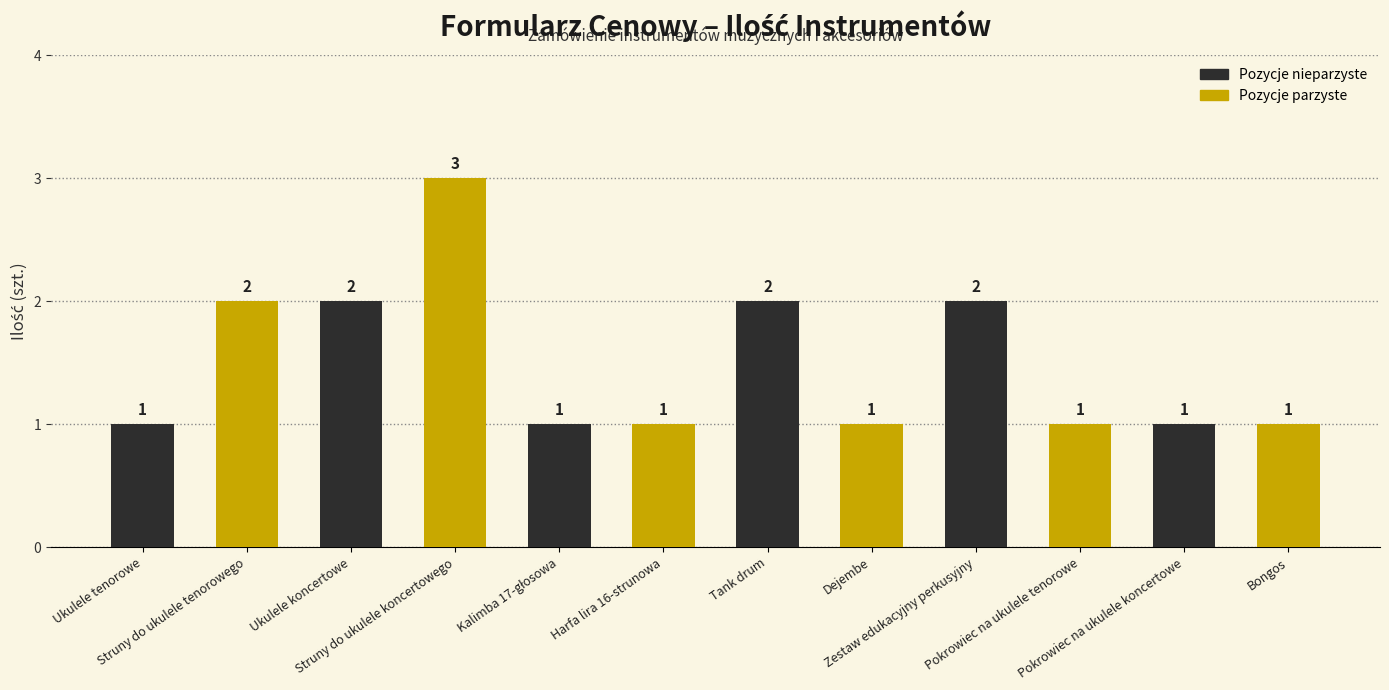

The value at Zestaw edukacyjny perkusyjny is 2. True or false?

True